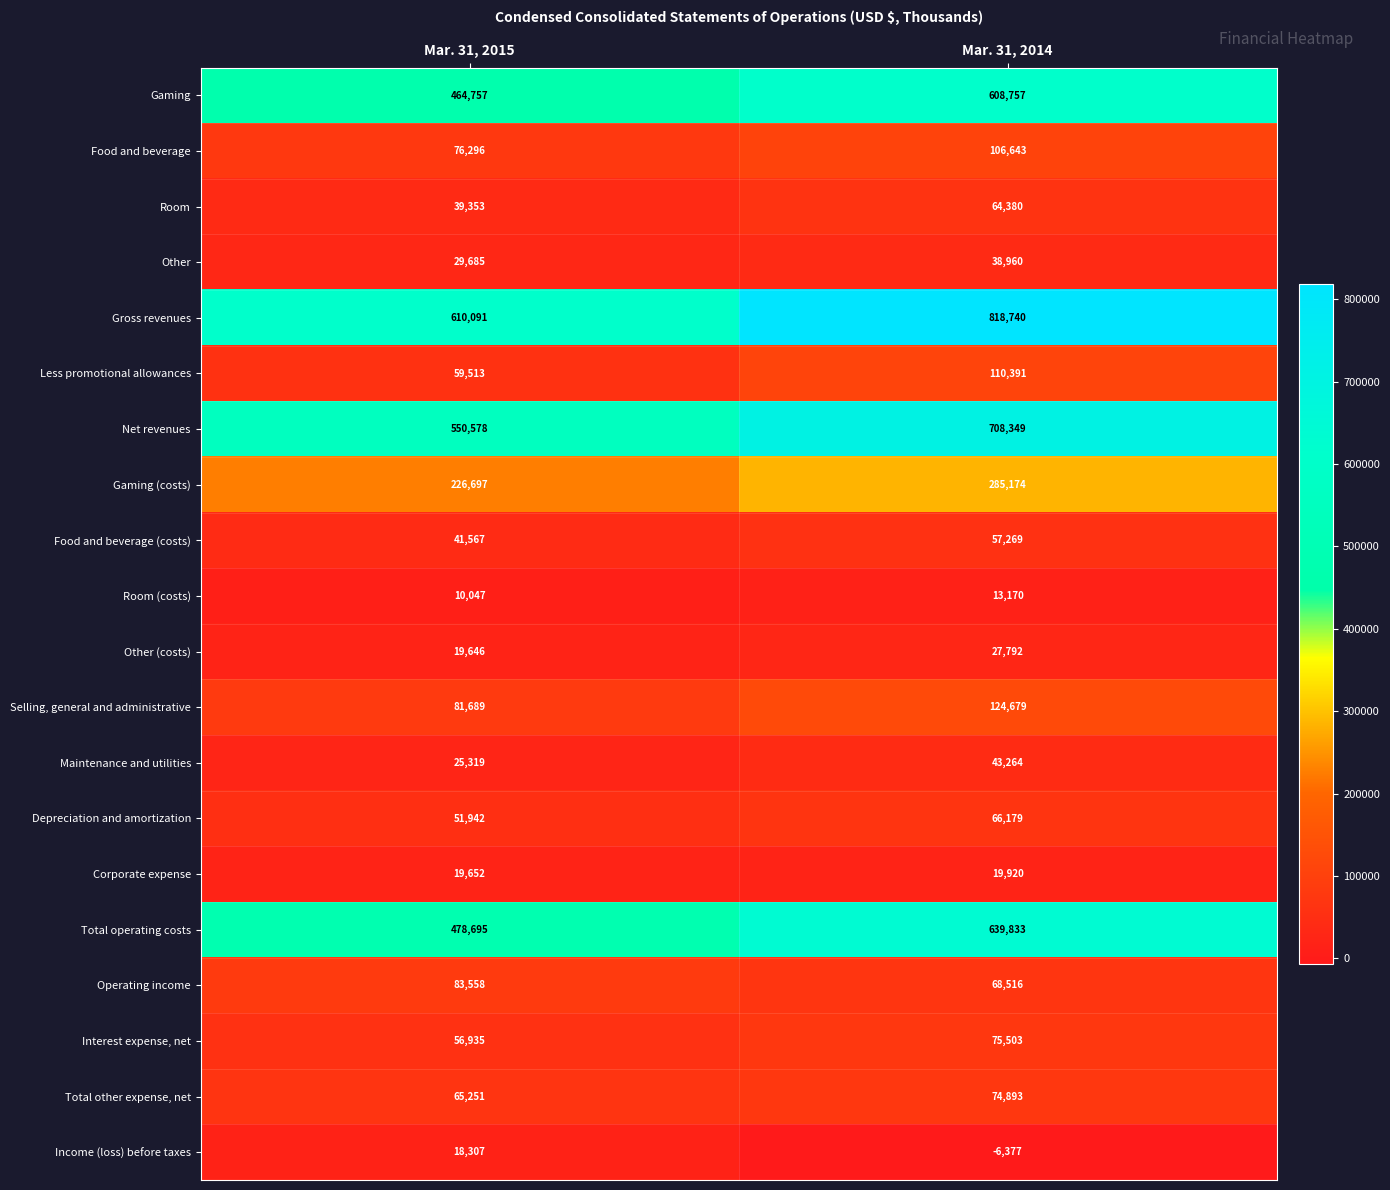

True or false: Interest expense, net has a value of 32550 at Mar. 31, 2015.

False